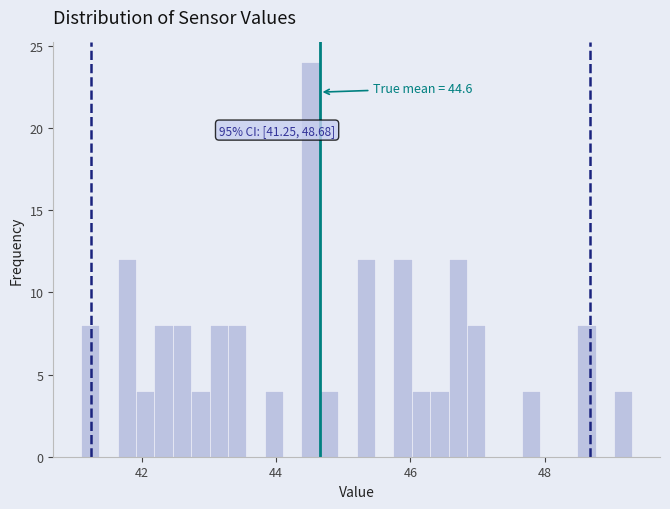

Around what value on the x-axis is the tallest bar? Give the approximate position of its centre, as read against the axis.

44.6